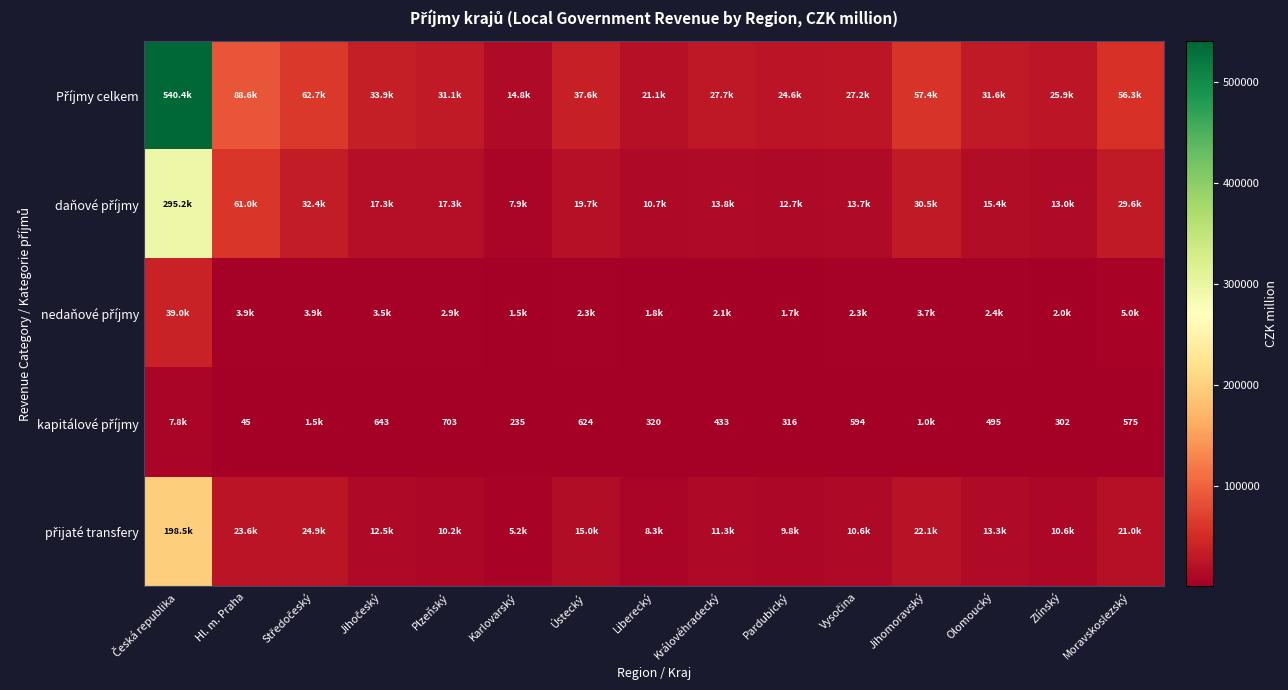

The value of daňové příjmy at Ústecký is 7489.6. True or false?

False